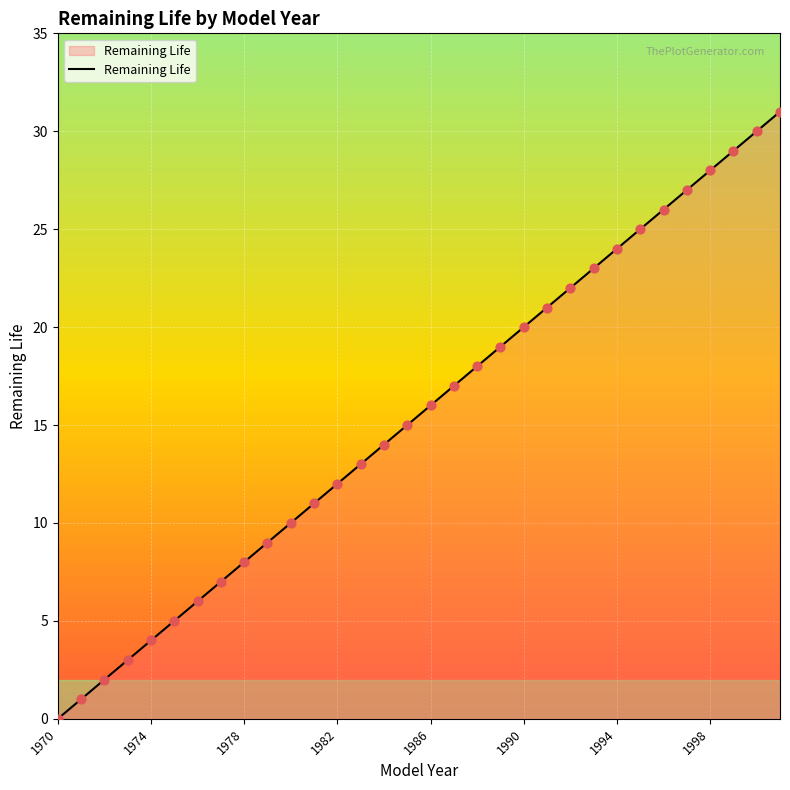

What is the difference between the maximum and minimum values?

31